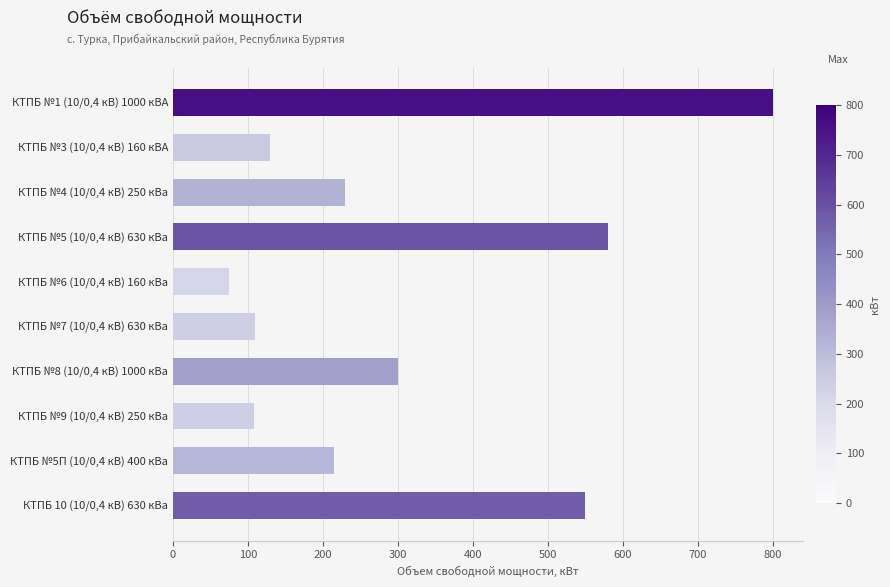

At which category does the chart reach its minimum across all series?

КТПБ №6 (10/0,4 кВ) 160 кВа